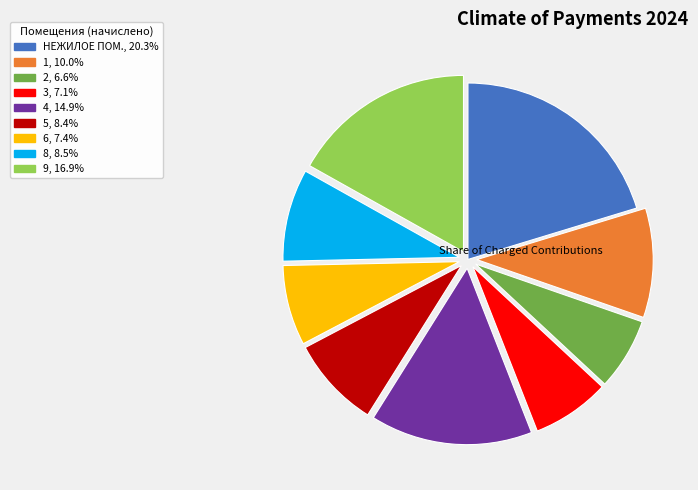

Between 9 and 2, which is larger?

9